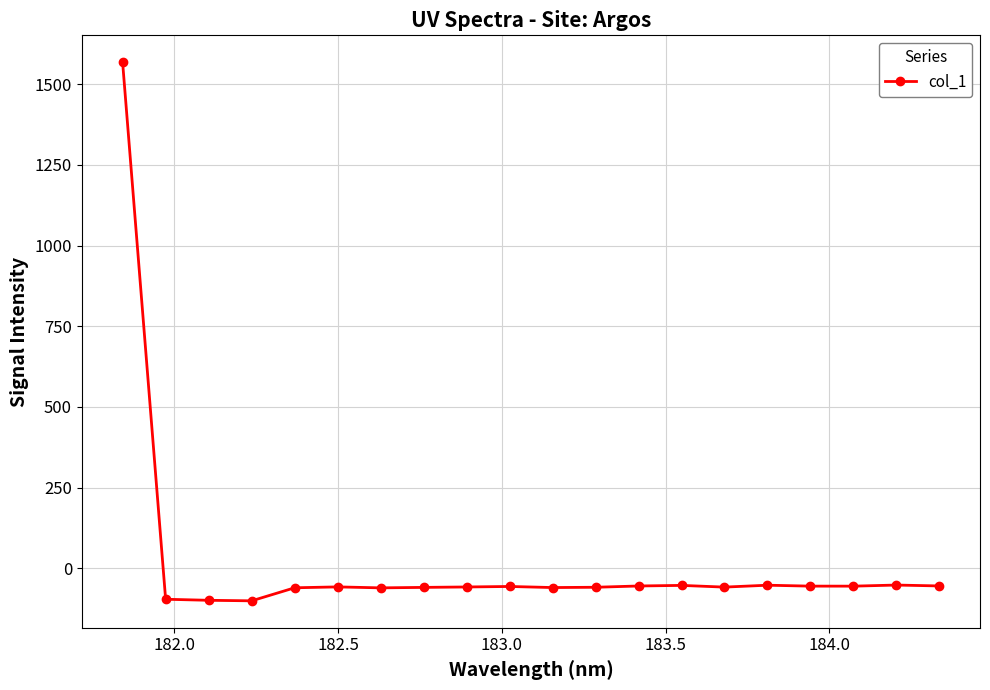

Count the number of data series in this chart.

1